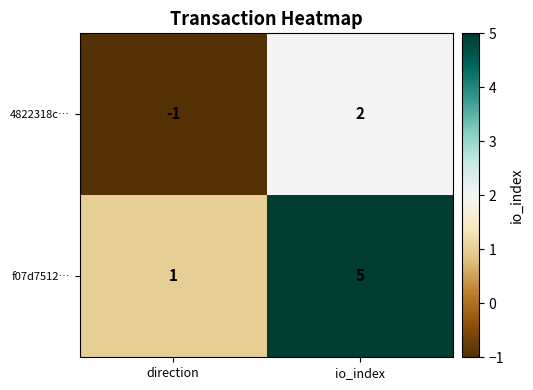

At which label does f07d7512… reach its minimum?

direction